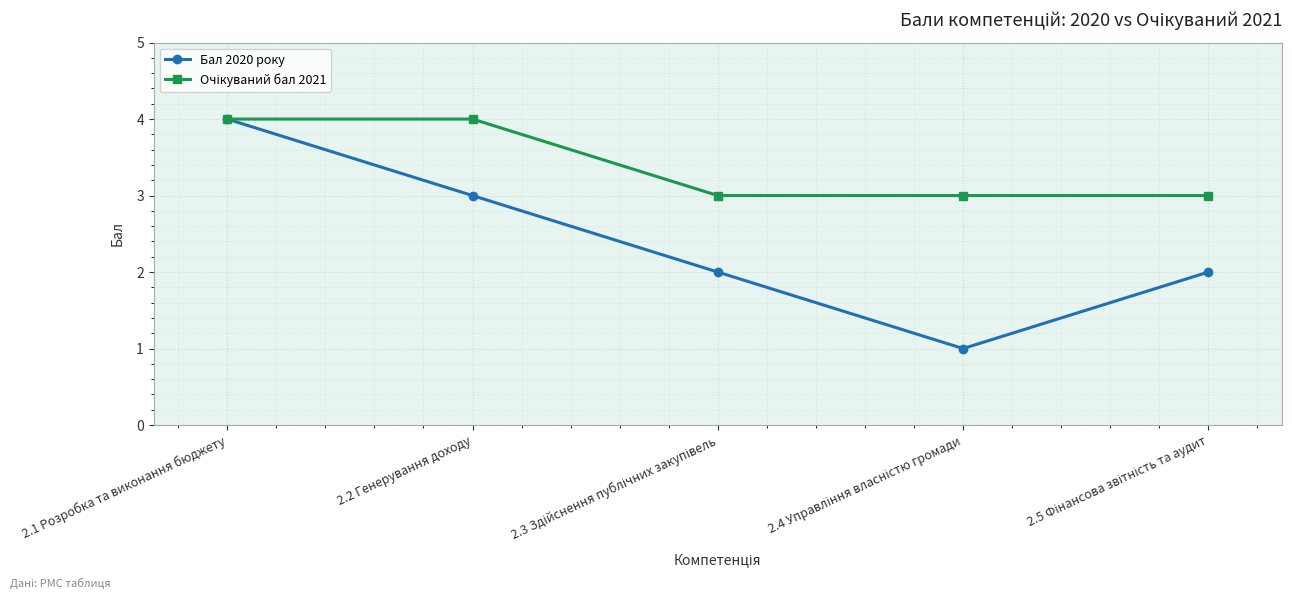

What is the greatest value displayed?

4